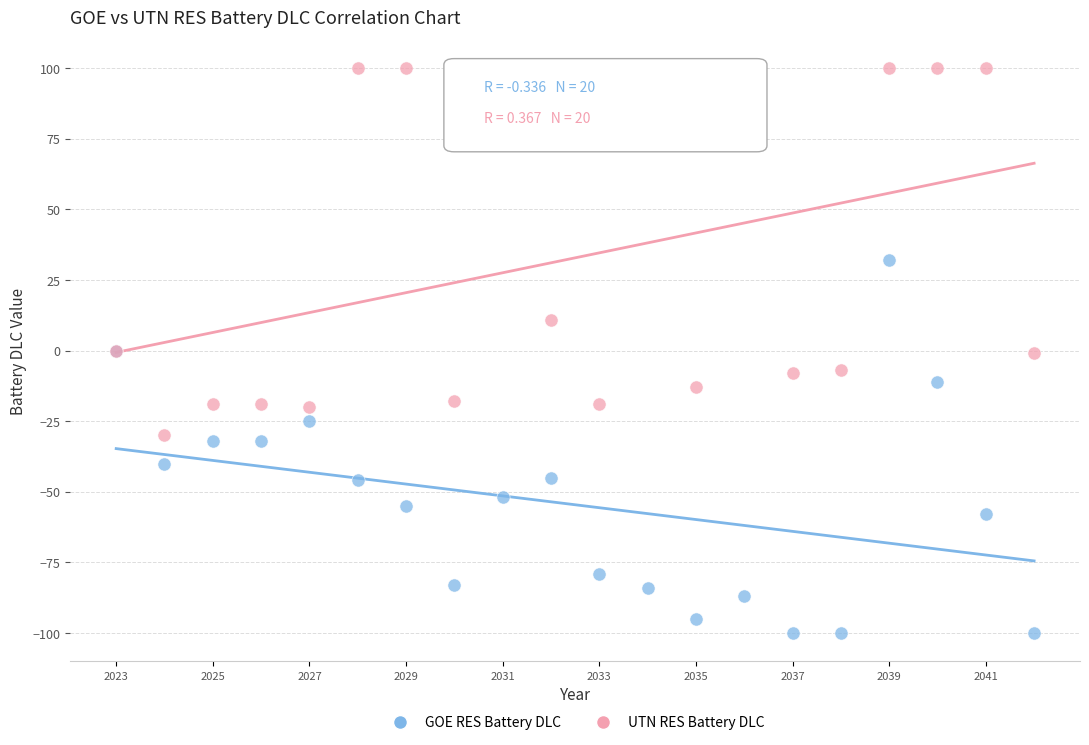

Which series reaches the maximum Y coordinate?

UTN RES Battery DLC